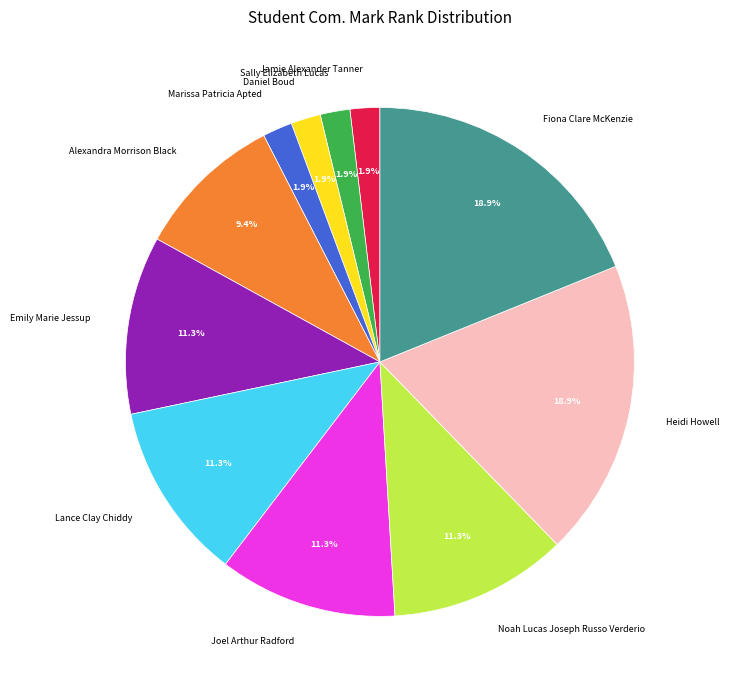

Is it true that Marissa Patricia Apted is 2% of the pie?

True